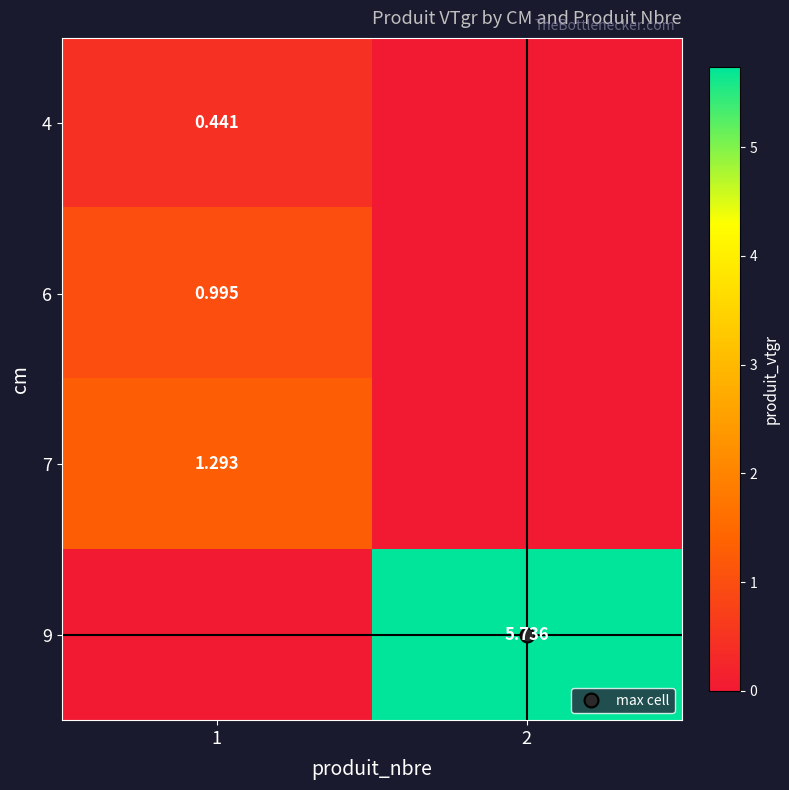

List the series in order of their peak value, highest first.

9, 7, 6, 4